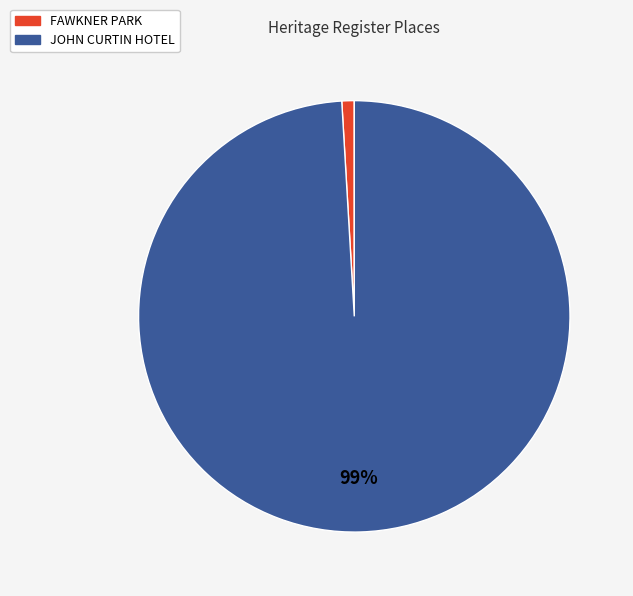

Which slice is the smallest?

FAWKNER PARK